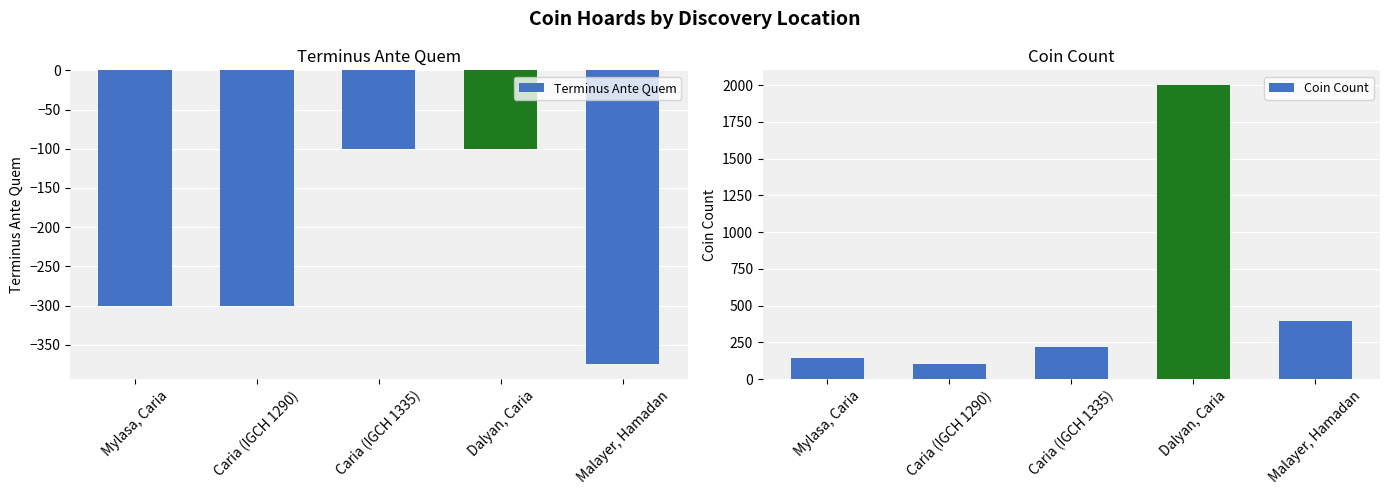

Where is Coin Count nearest to the value 1050?

Malayer, Hamadan